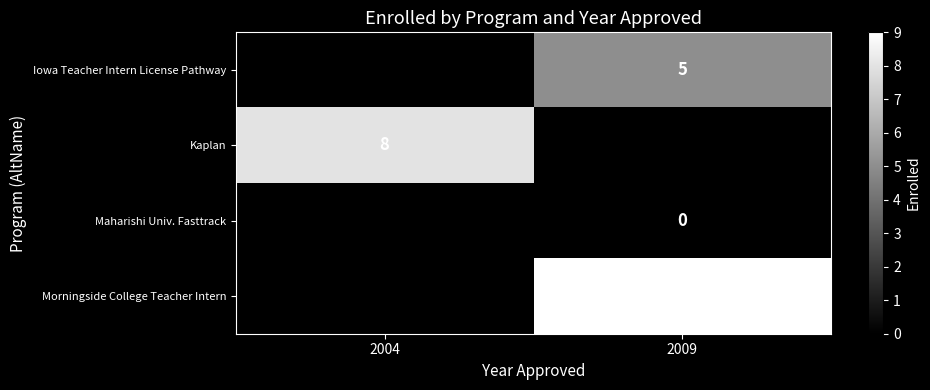

Which label corresponds to the smallest value in the chart?

2009